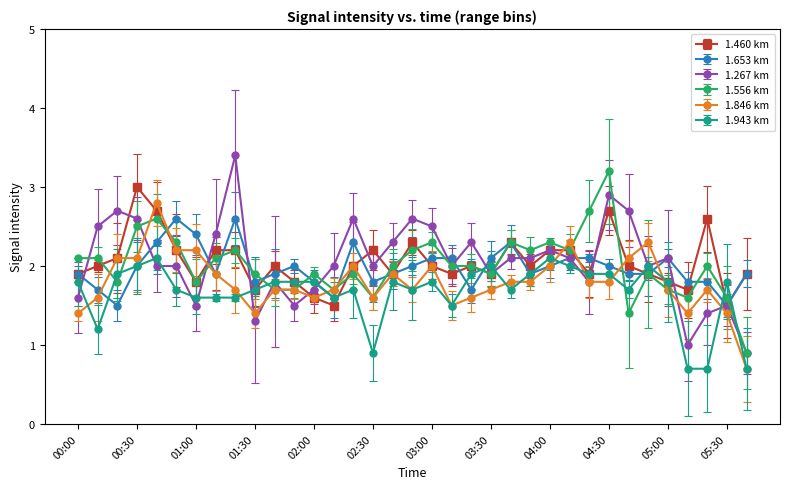

How many values in the 1.846 km series are below 1?

1